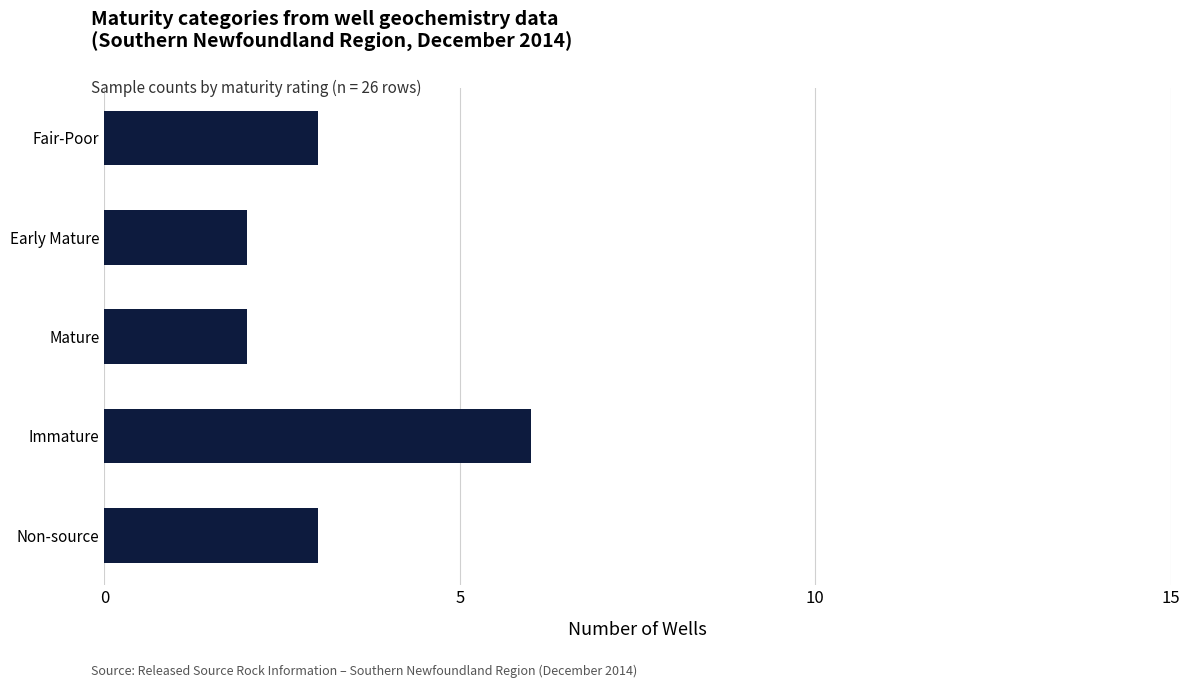

What is the average value?

3